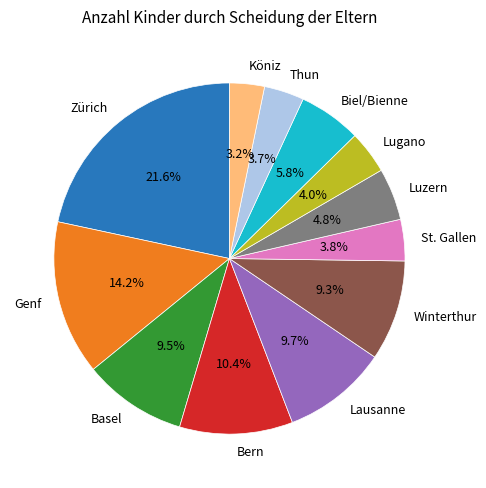

Does any single category account for the majority?

No